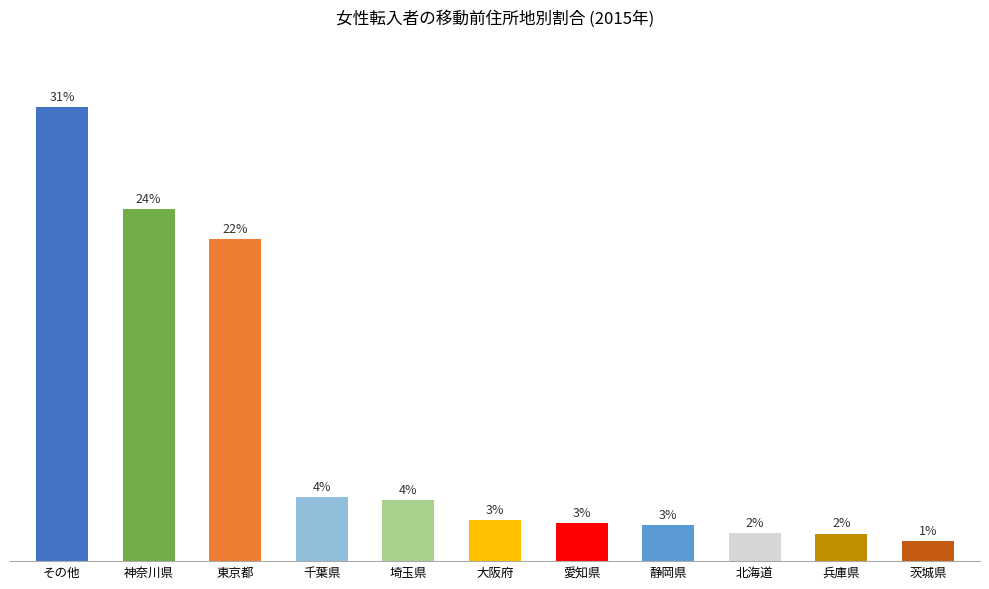

Reading left to right, what are all the values shown in this chart?

31.4	24.4	22.3	4.4	4.2	2.8	2.6	2.5	1.9	1.9	1.4